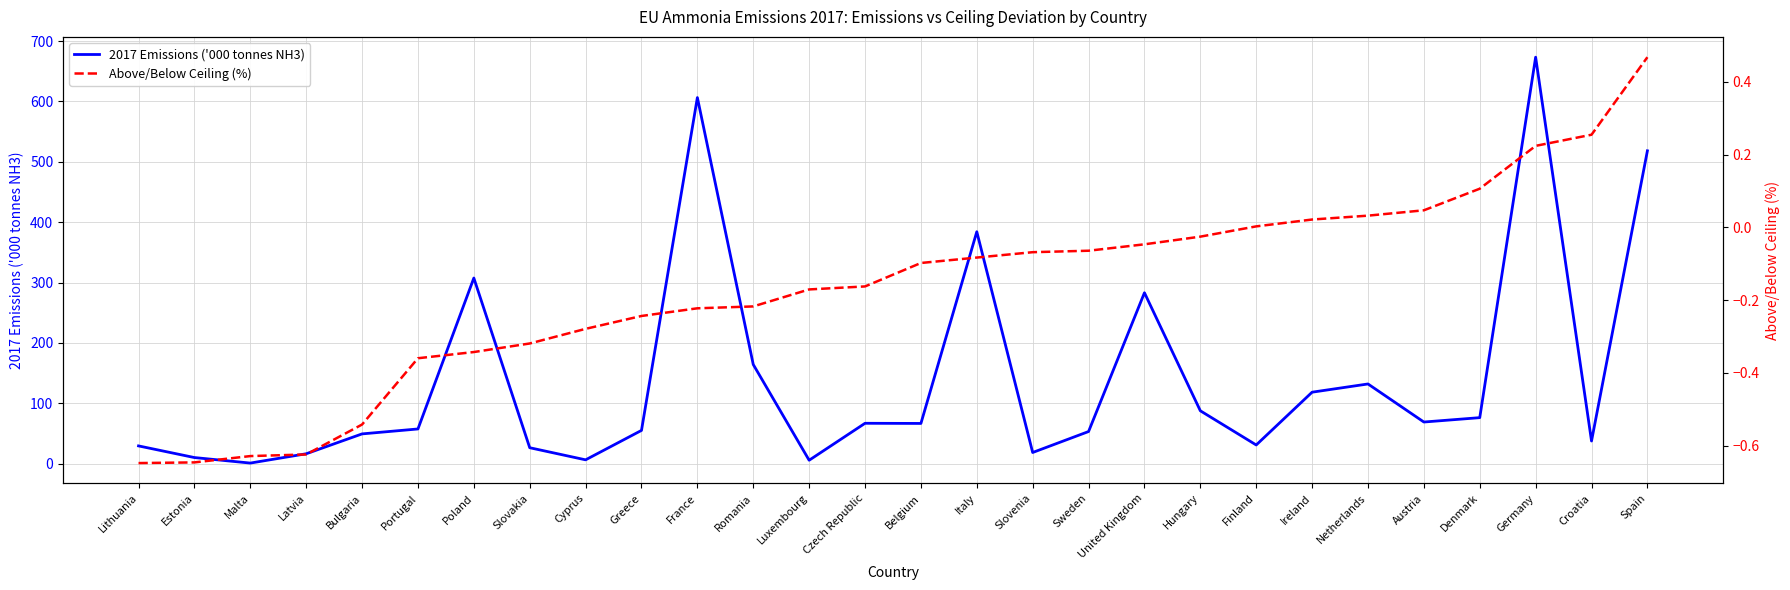

True or false: Above/Below Ceiling (%) and 2017 Emissions ('000 tonnes NH3) cross at least once.

False